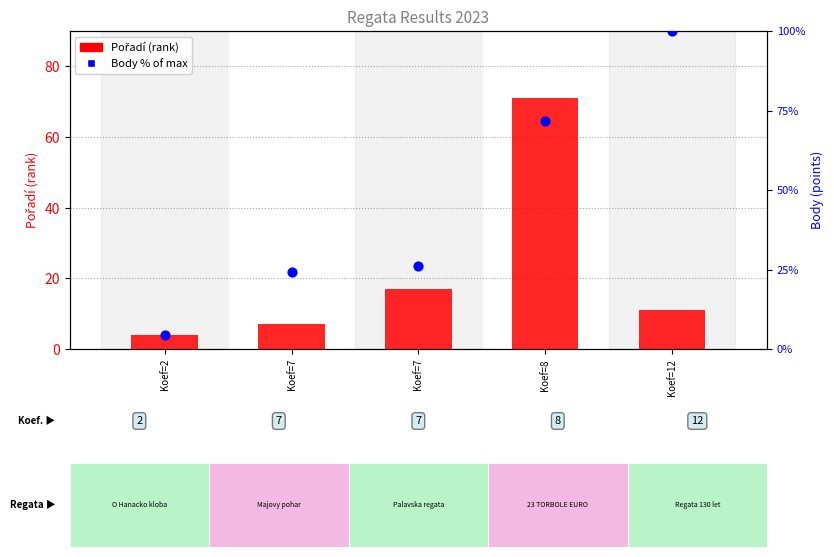

Which series has the largest total across all categories?

Body % of max